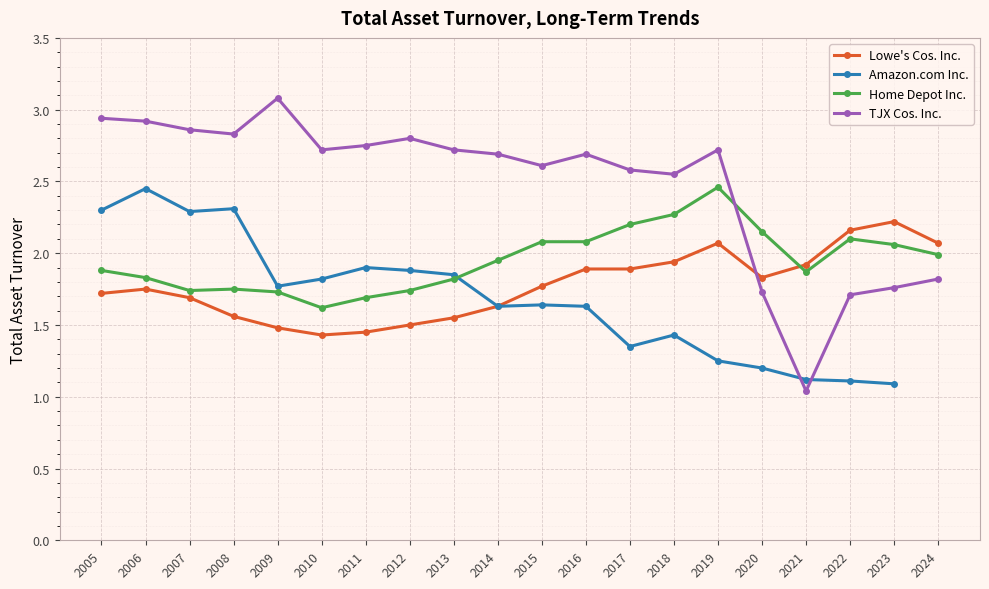

The TJX Cos. Inc. series shows 2.6 at 2015. True or false?

True